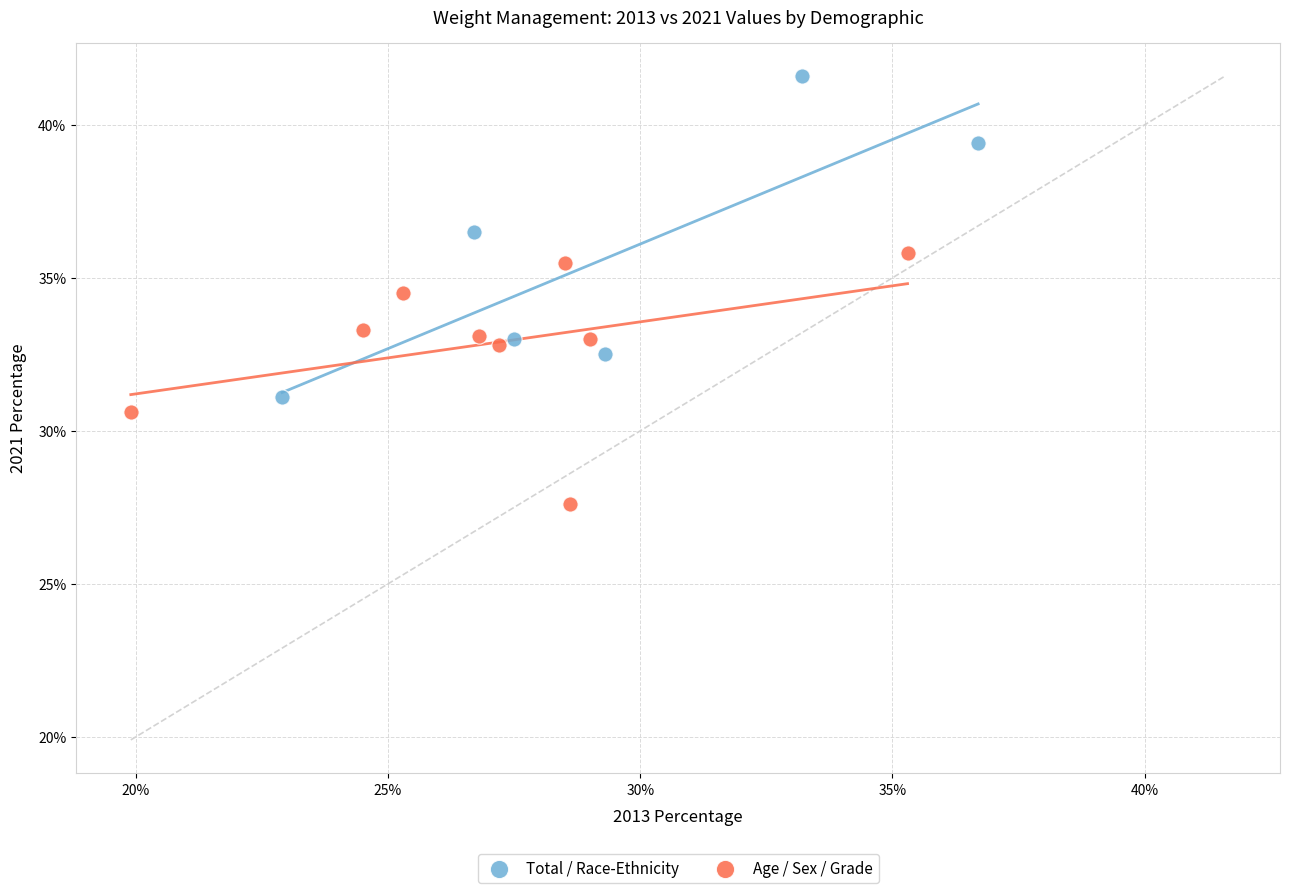

What are all the series names shown in the legend?

Total / Race-Ethnicity, Age / Sex / Grade